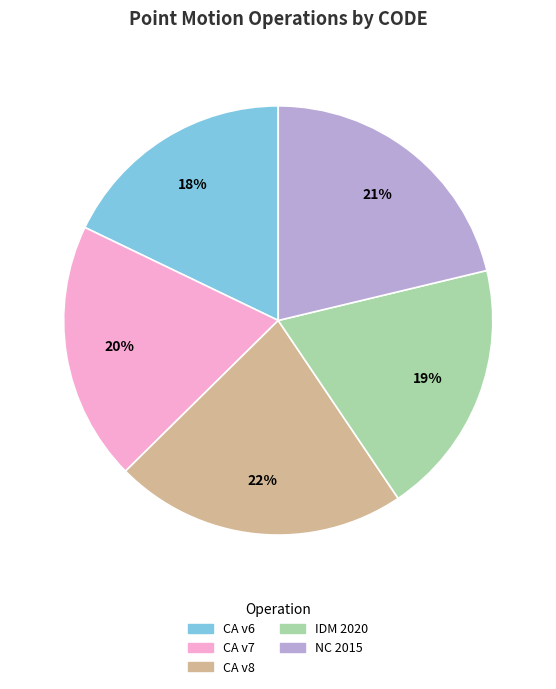

To the nearest percent, what is the combined percentage of CA v7 and CA v8?

42%